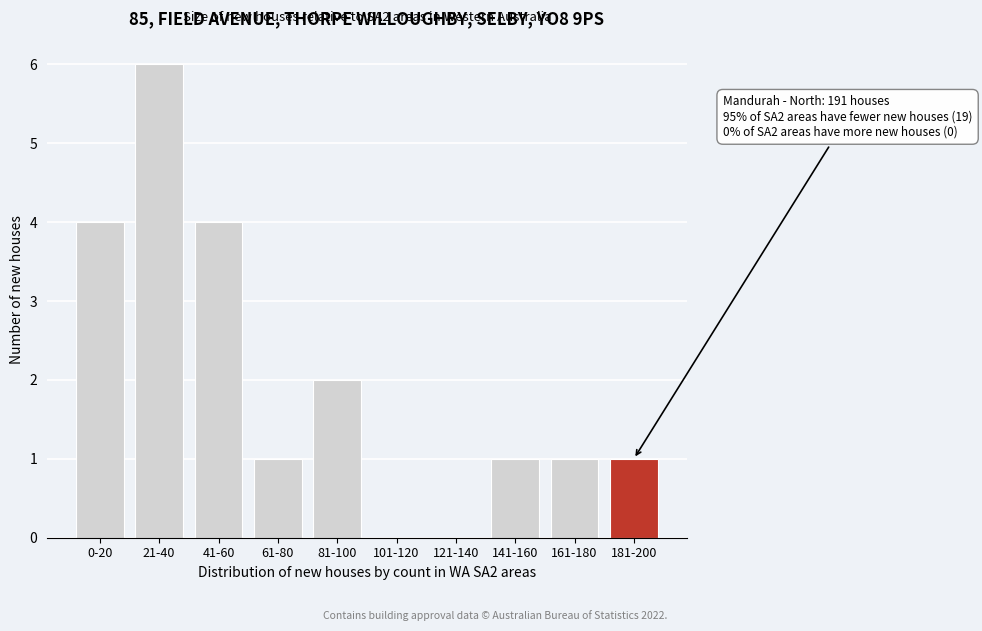

Reading left to right, what are all the values shown in this chart?

0-20=4	21-40=6	41-60=4	61-80=1	81-100=2	101-120=0	121-140=0	141-160=1	161-180=1	181-200=1